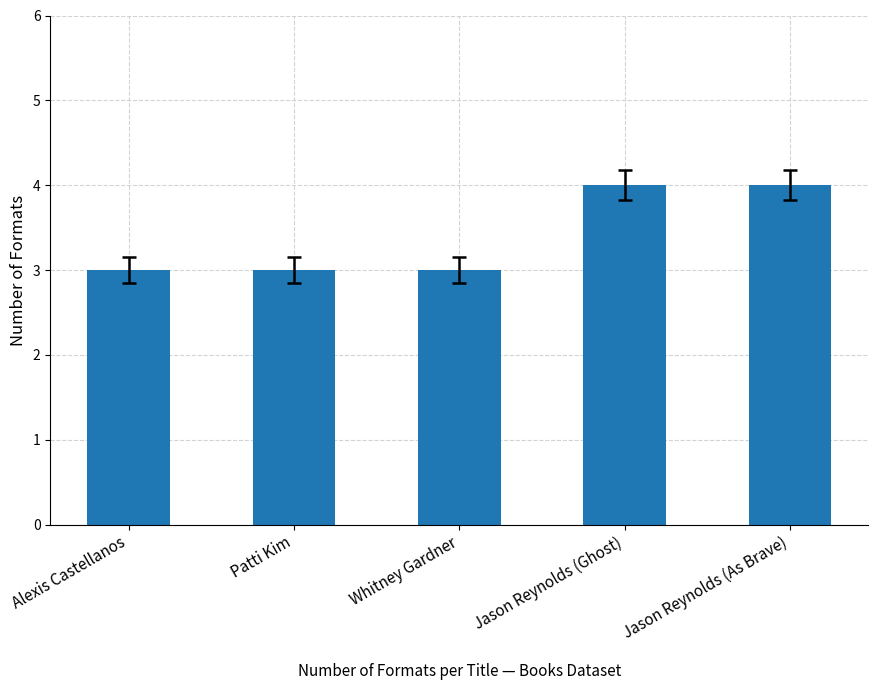

Approximately how many times larger is the value at Jason Reynolds (Ghost) compared to Jason Reynolds (As Brave)?

1.0